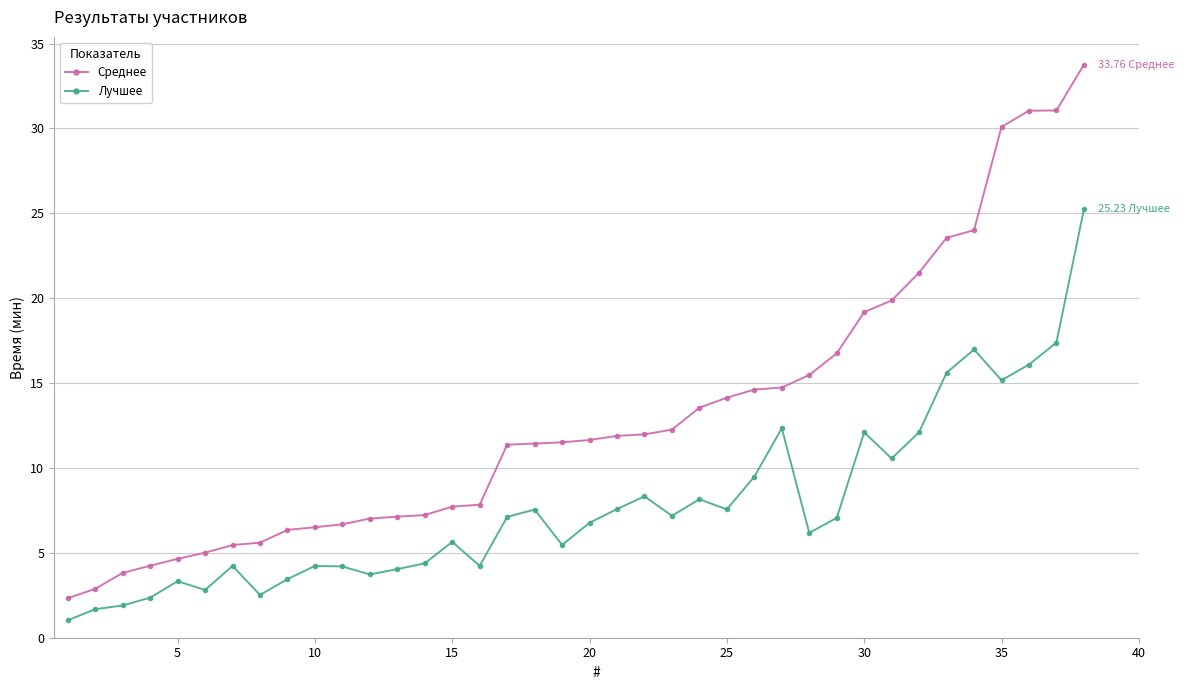

True or false: Среднее and Лучшее cross at least once.

False